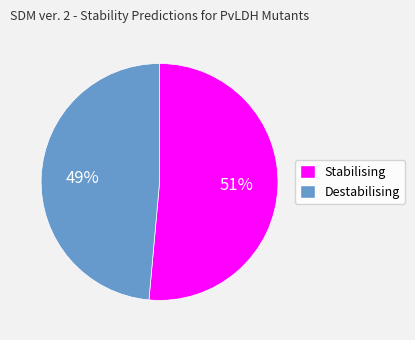

Is it true that Stabilising is 46% of the pie?

False